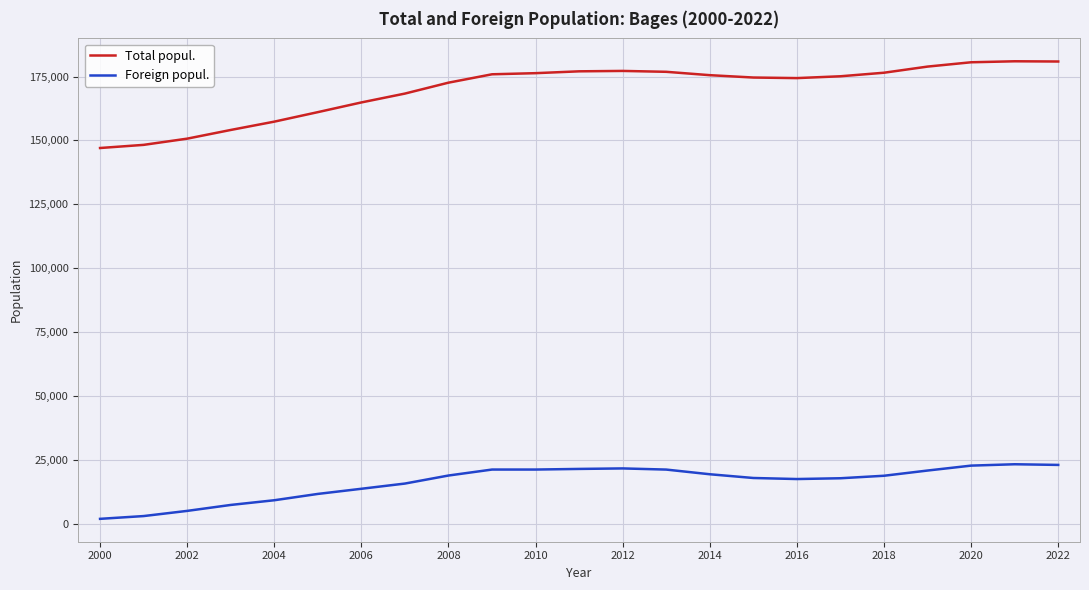

True or false: Total popul. and Foreign popul. intersect in this chart.

False